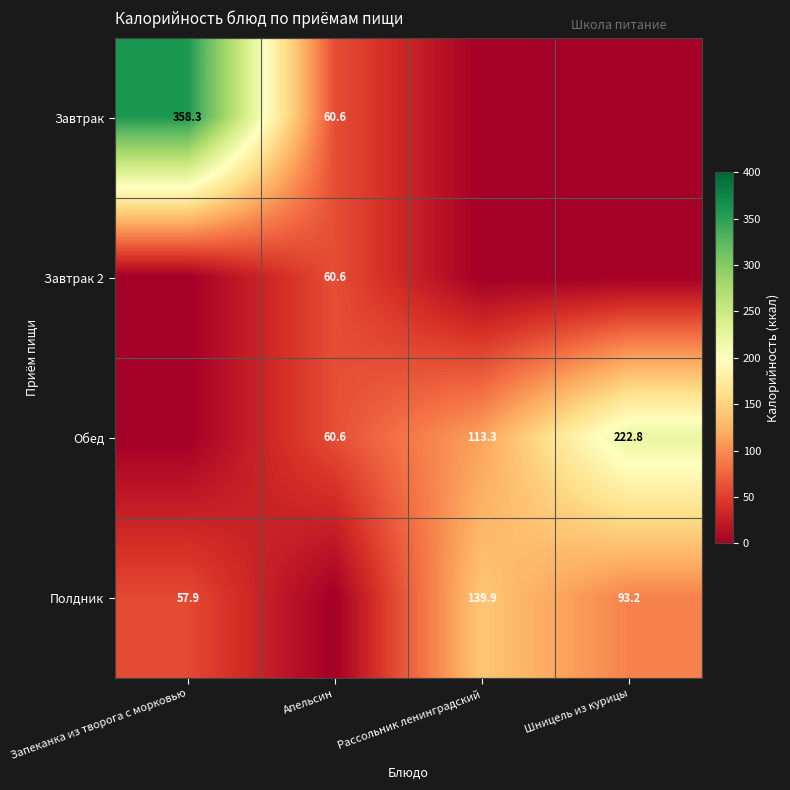

True or false: Обед has a value of 156.8 at Рассольник ленинградский.

False